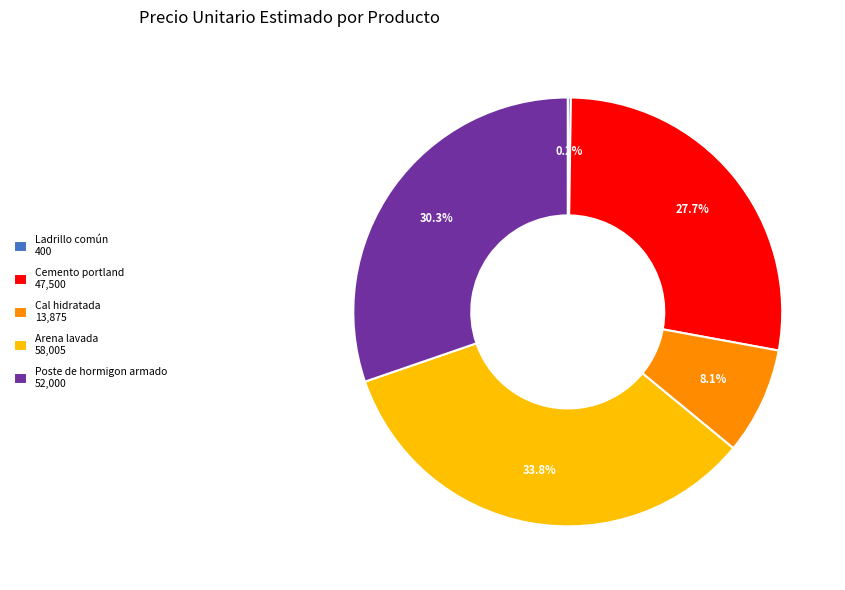

Does any single category account for the majority?

No